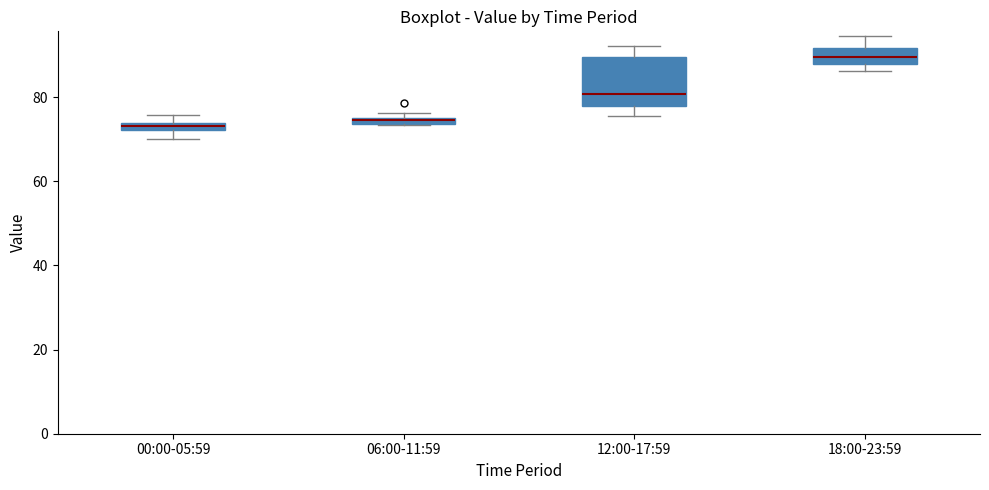

Comparing the boxes themselves (not the whiskers), which one is the tallest?

12:00-17:59